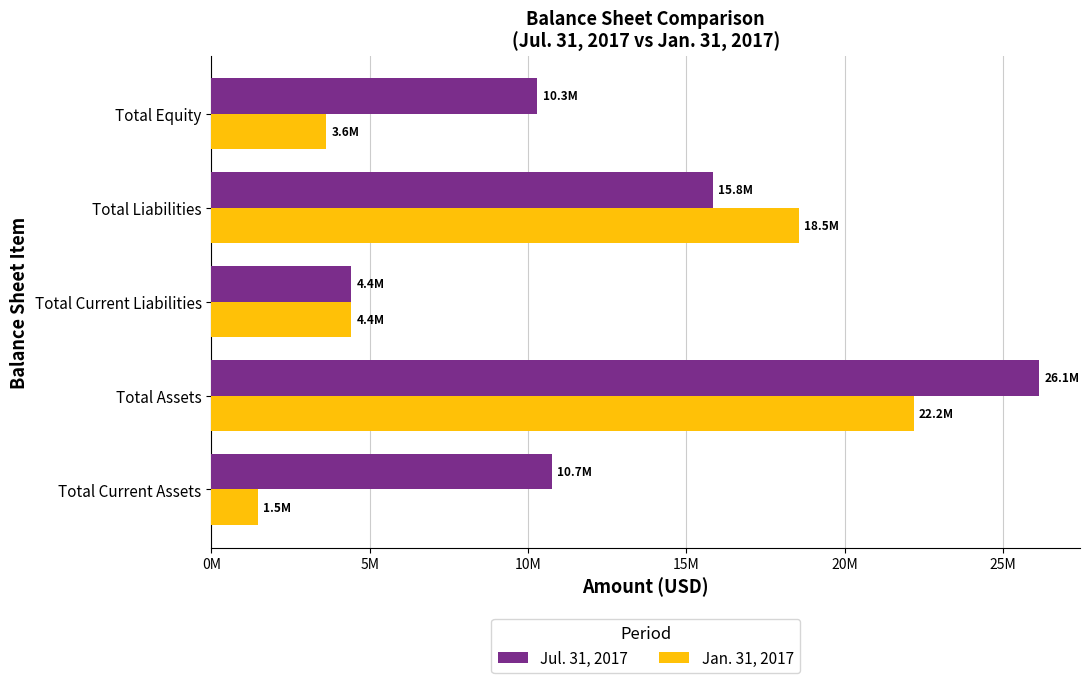

List the series in order of their overall mean, lowest first.

Jan. 31, 2017, Jul. 31, 2017